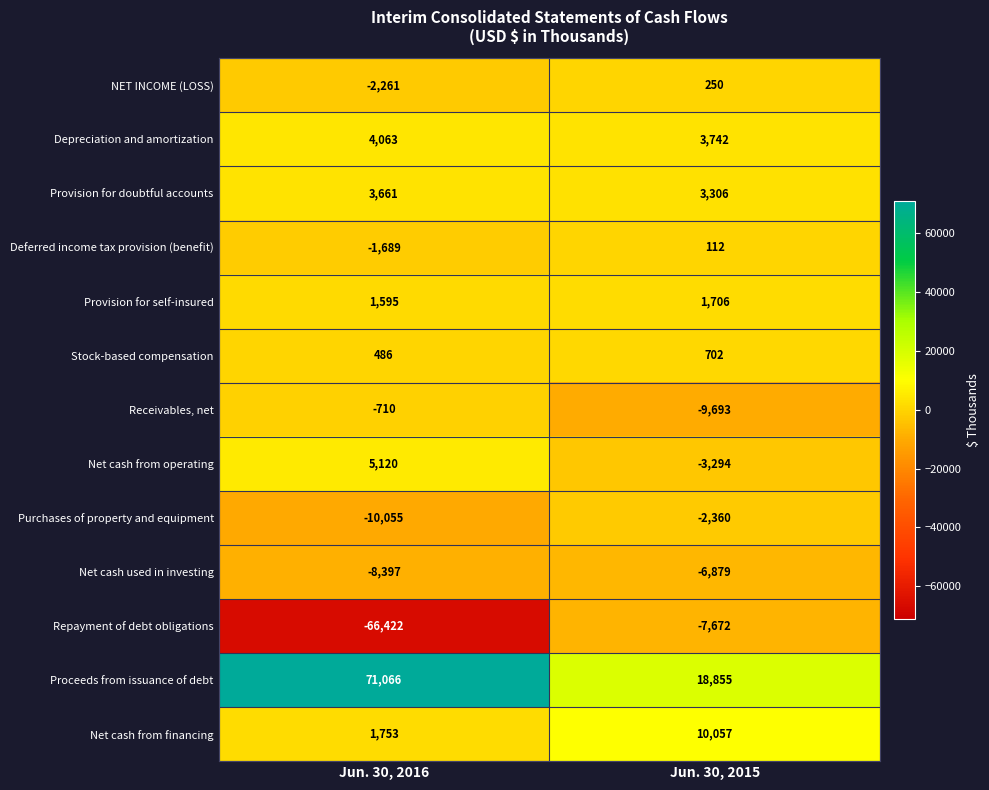

What is the smallest value displayed?

-66422